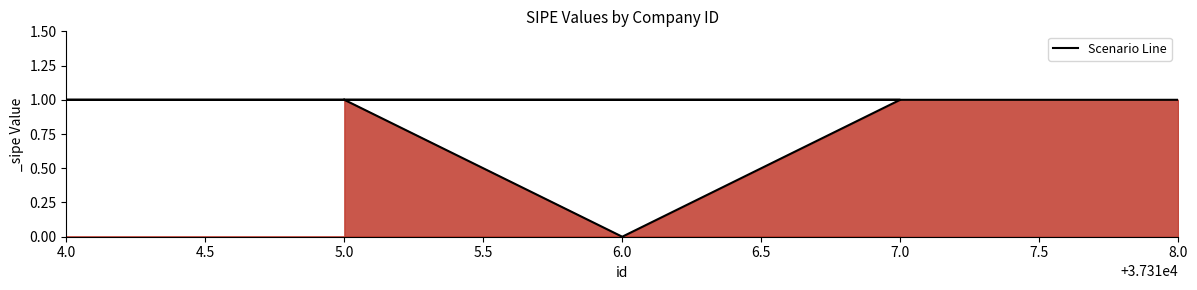

How many values are above zero?

4